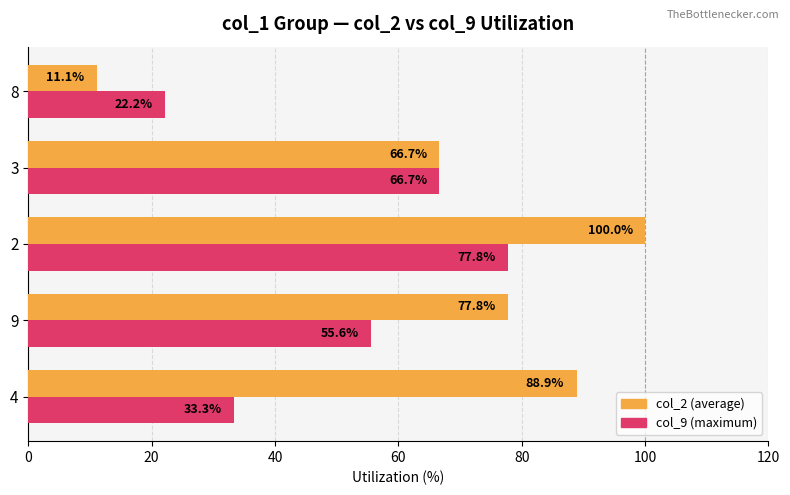

What is the total value across all series at 2?

177.8